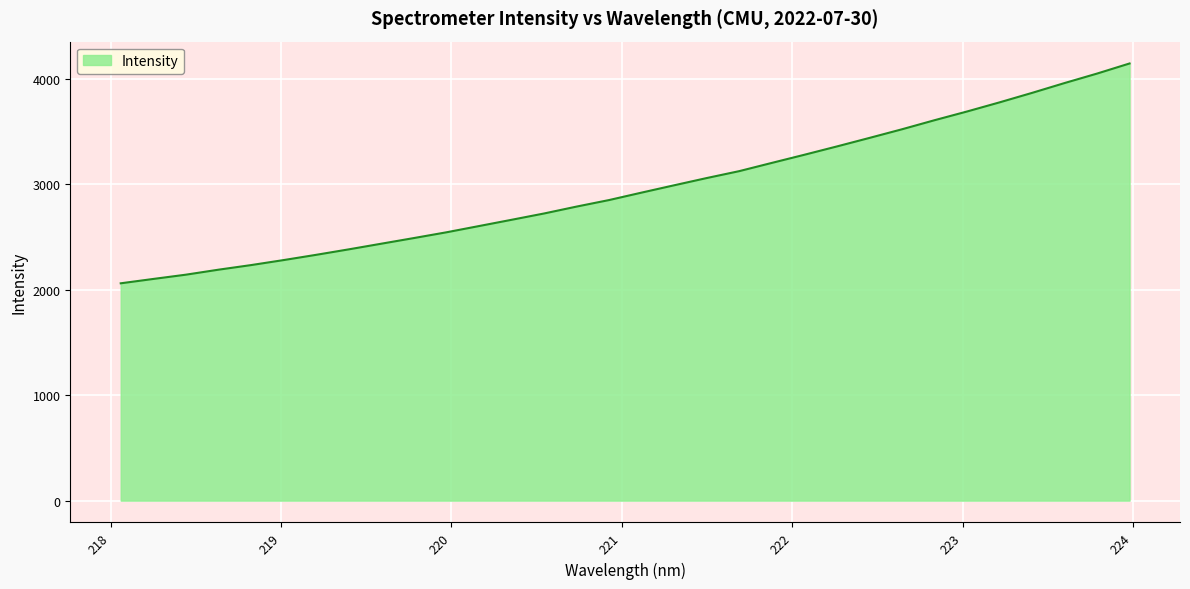

What is the minimum value shown in the chart?

2059.4